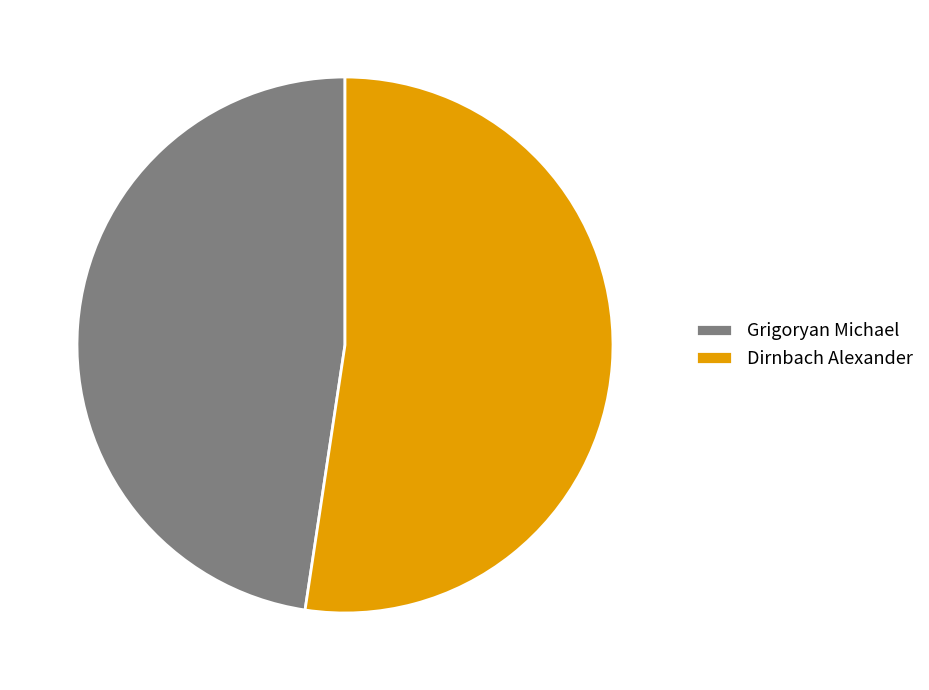

Approximately how many times larger is the value at Dirnbach Alexander compared to Grigoryan Michael?

1.1